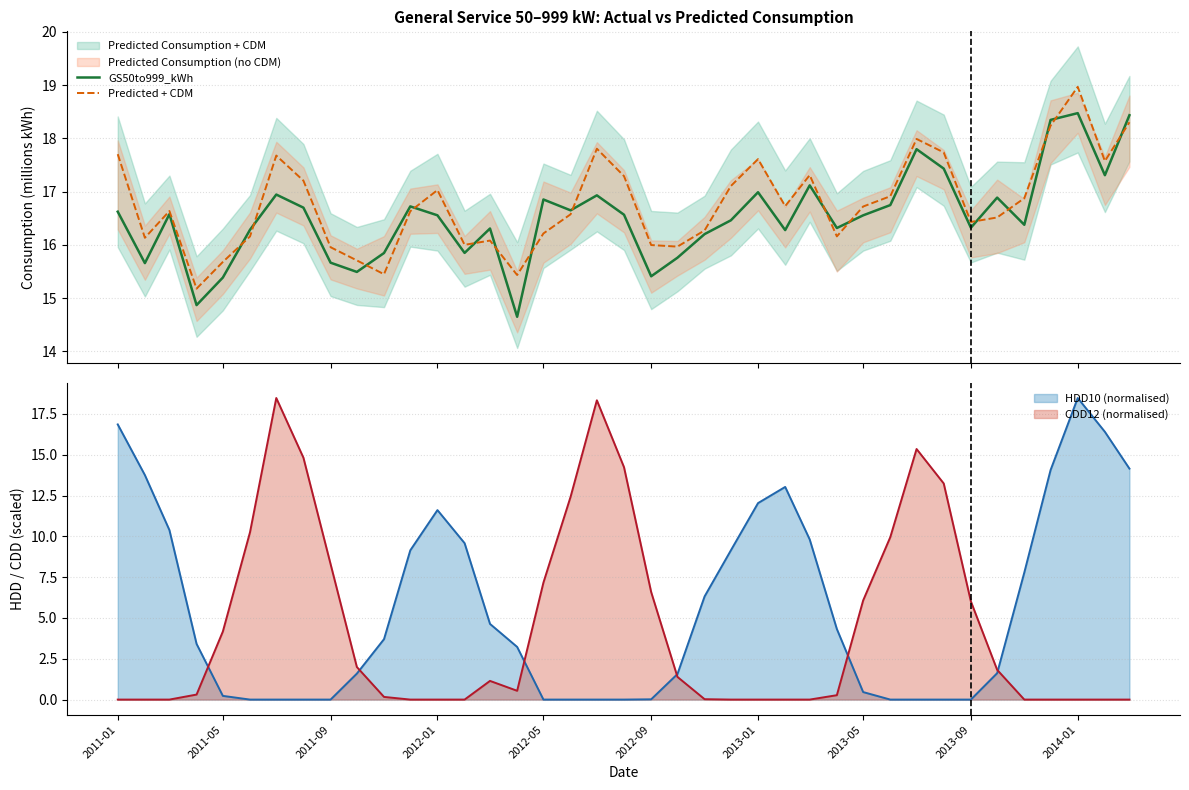

The value of HDD10 (normalised) at 2013-09 is 11.6. True or false?

False